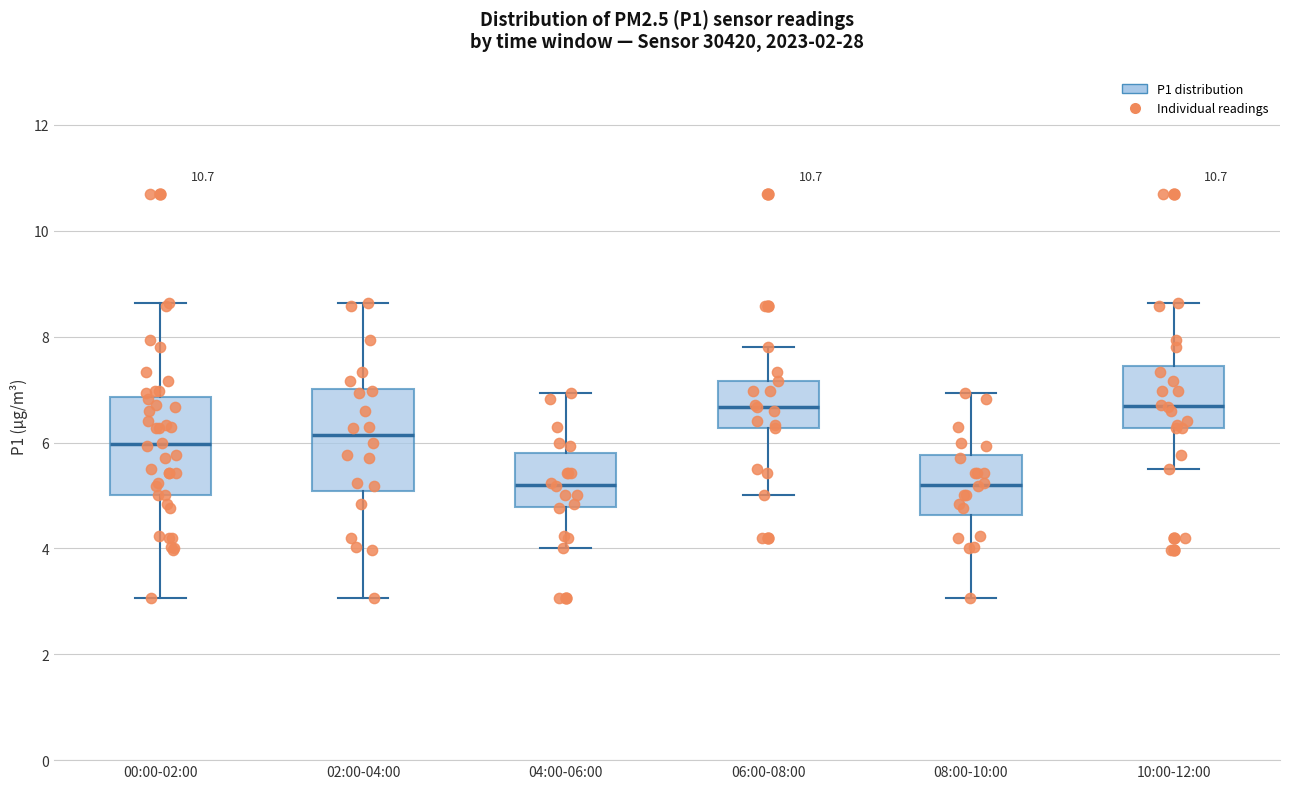

Where is the lower edge of the box for 00:00-02:00 on the y-axis? The values are not printed on the chart, so give them approximately, as read against the axis.

5.0